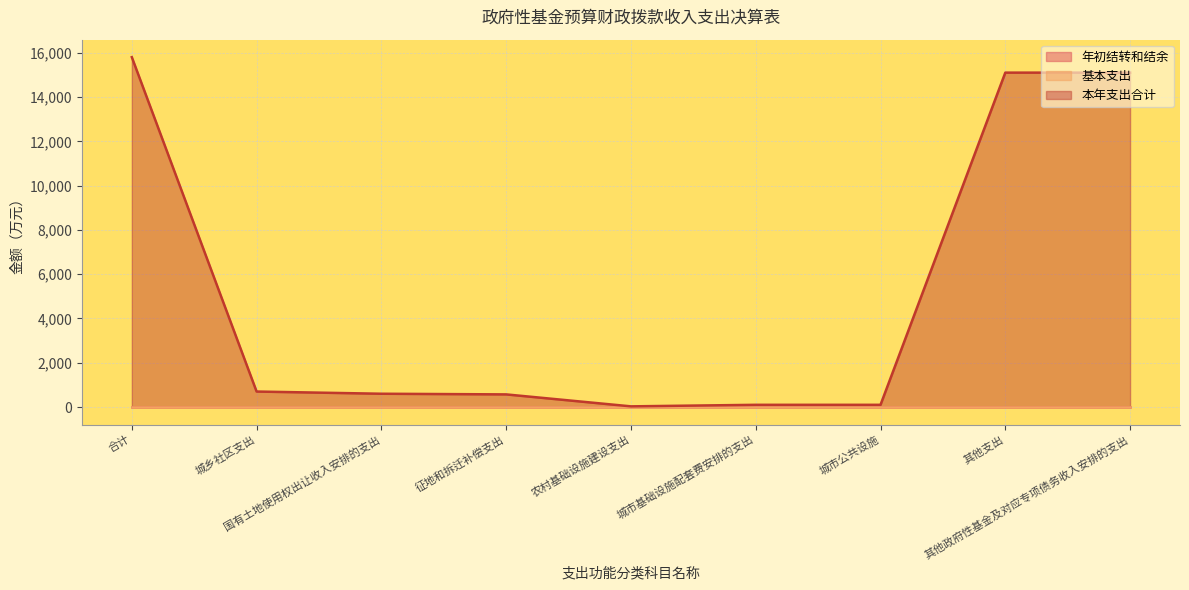

How many interior local valleys does the 本年支出合计 series have?

1